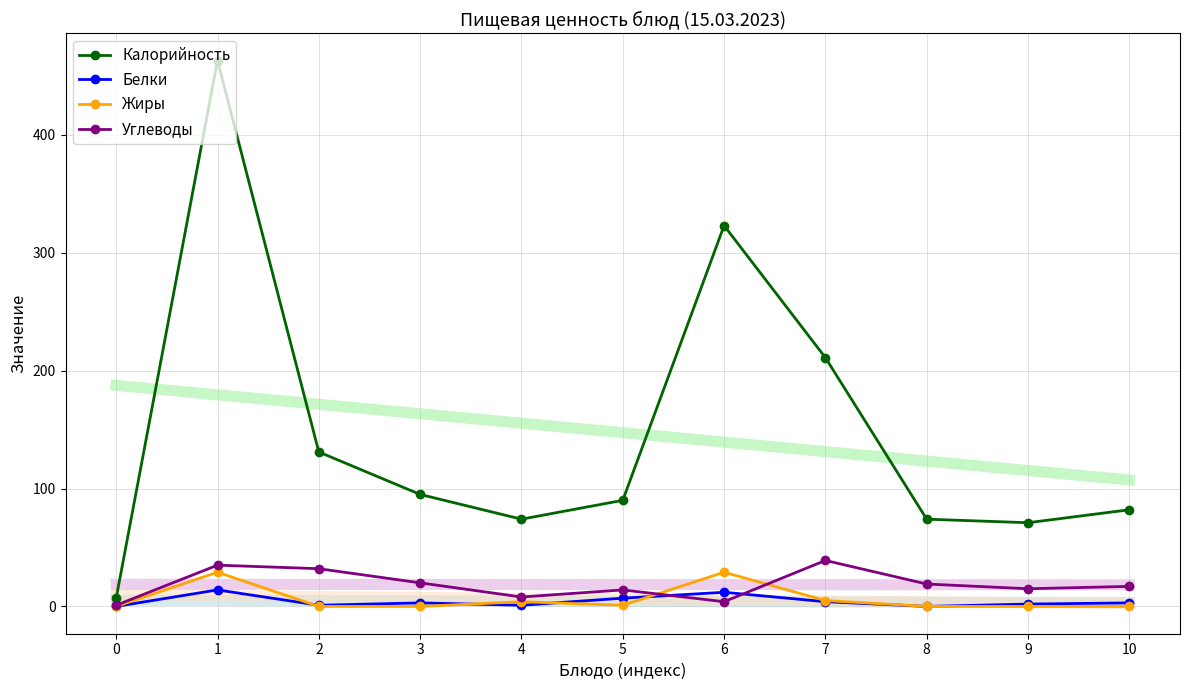

At which category is the sum across all series the highest?

1